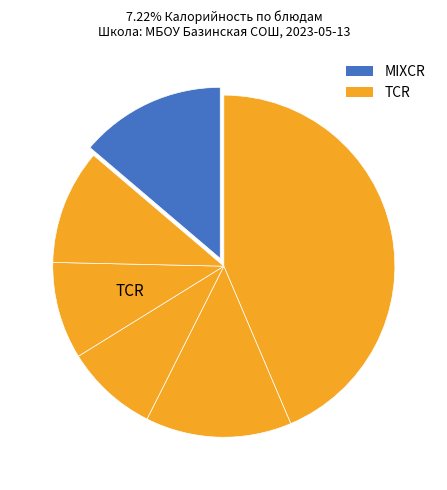

Does any single category account for the majority?

No